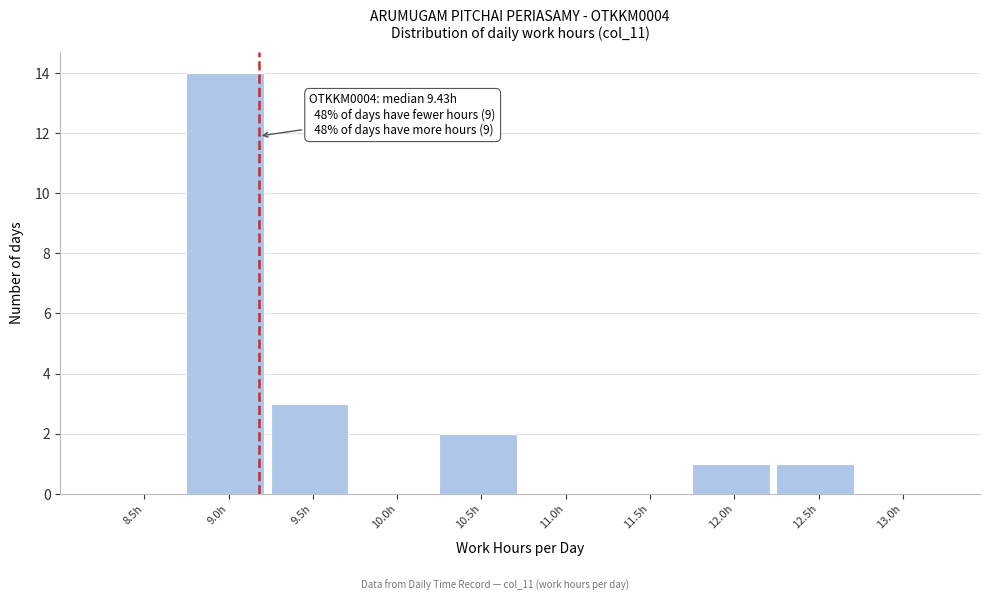

Reading right to left, extract all data points from this chart.

13.0h=0	12.5h=1	12.0h=1	11.5h=0	11.0h=0	10.5h=2	10.0h=0	9.5h=3	9.0h=14	8.5h=0